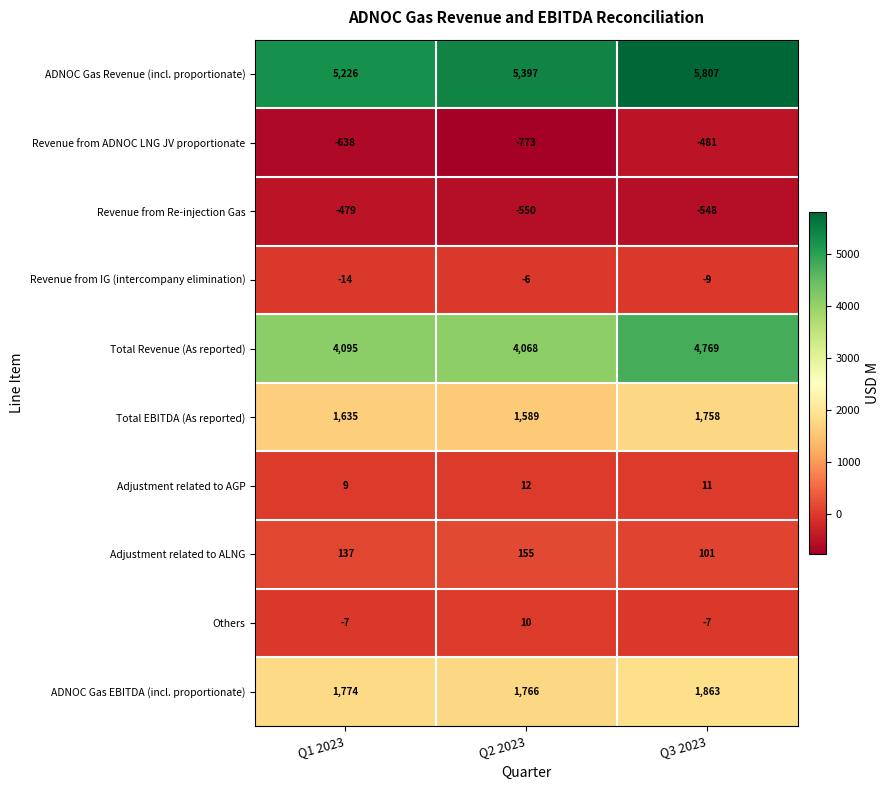

At which label is Revenue from IG (intercompany elimination) closest to -10?

Q3 2023